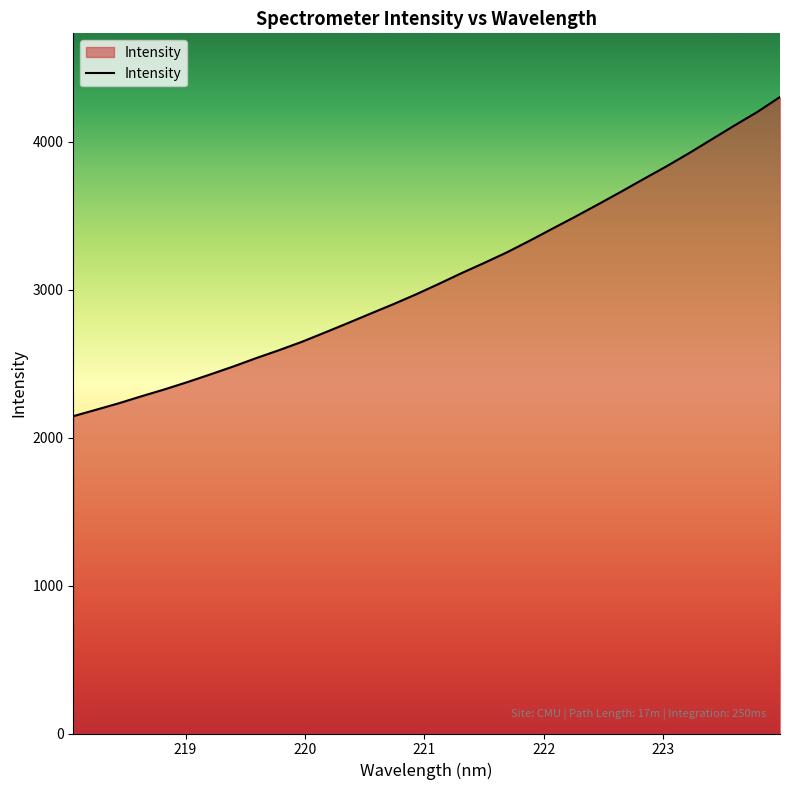

What is the difference between the maximum and minimum values?

2157.9